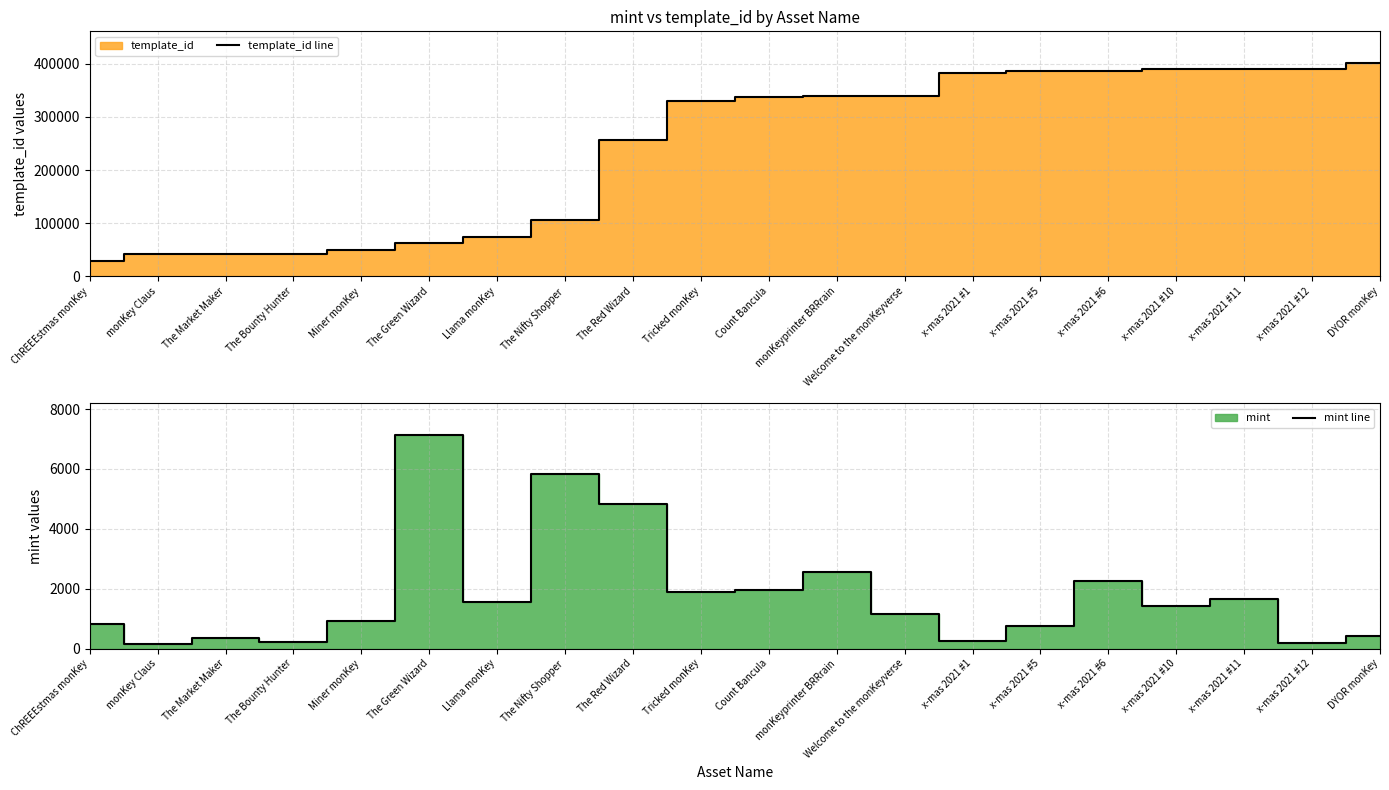

What is the maximum value for template_id line?

400511